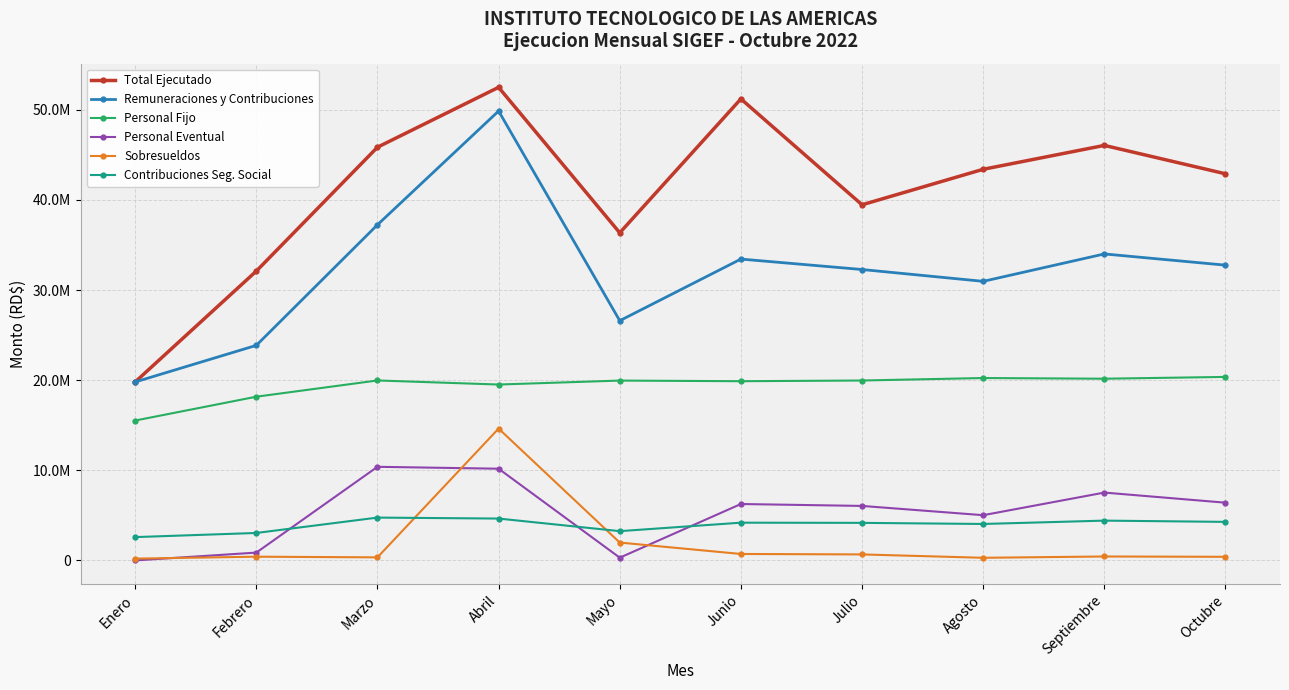

Does the chart have visible grid lines?

Yes